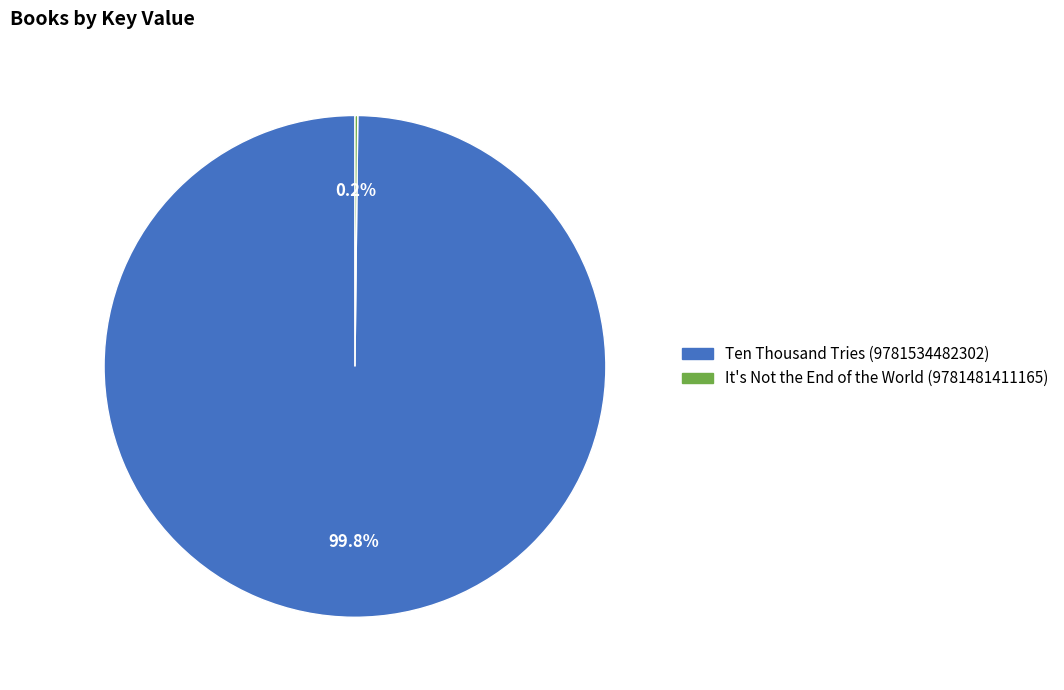

Which category has the biggest portion of the pie?

Ten Thousand Tries (9781534482302)